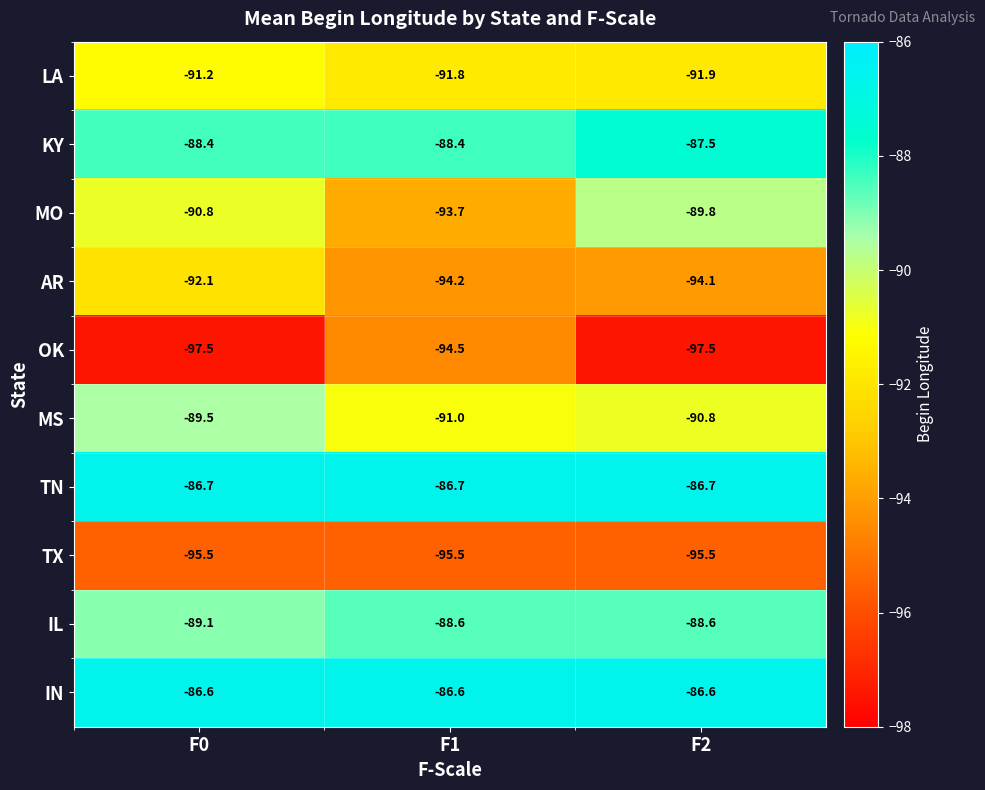

What is the minimum value shown in the chart?

-97.5